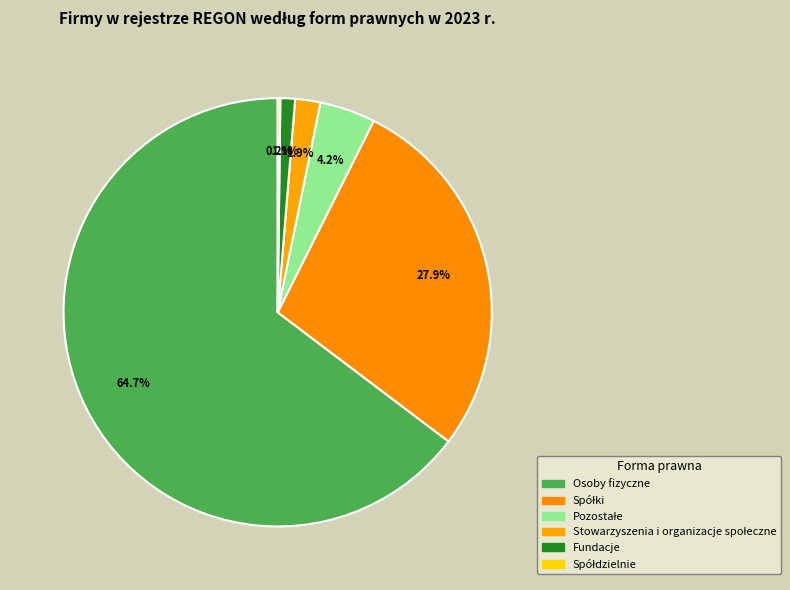

What percentage is the Spółki slice, to the nearest percent?

28%